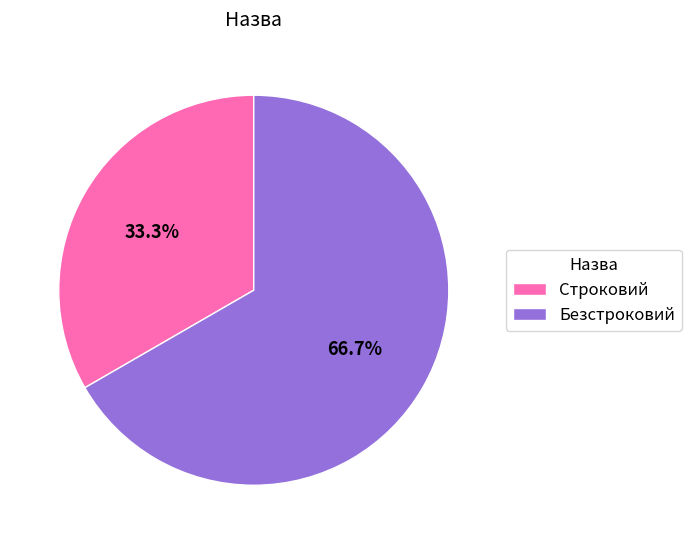

How many segments does this pie chart have?

2